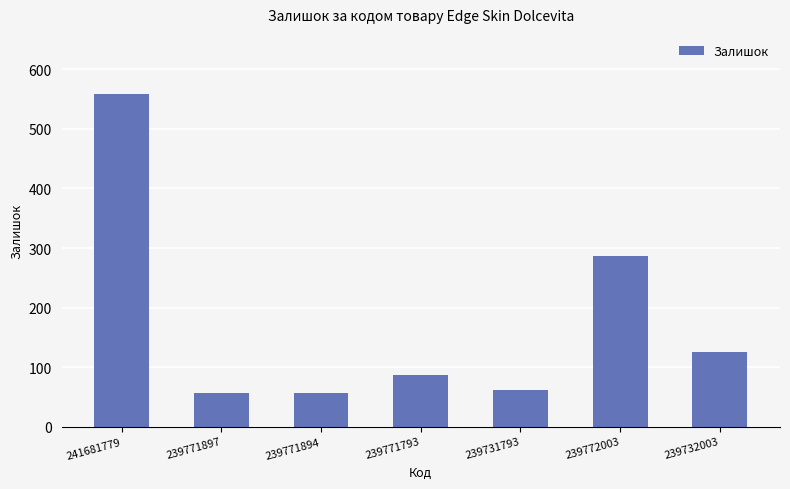

Count the number of data series in this chart.

1